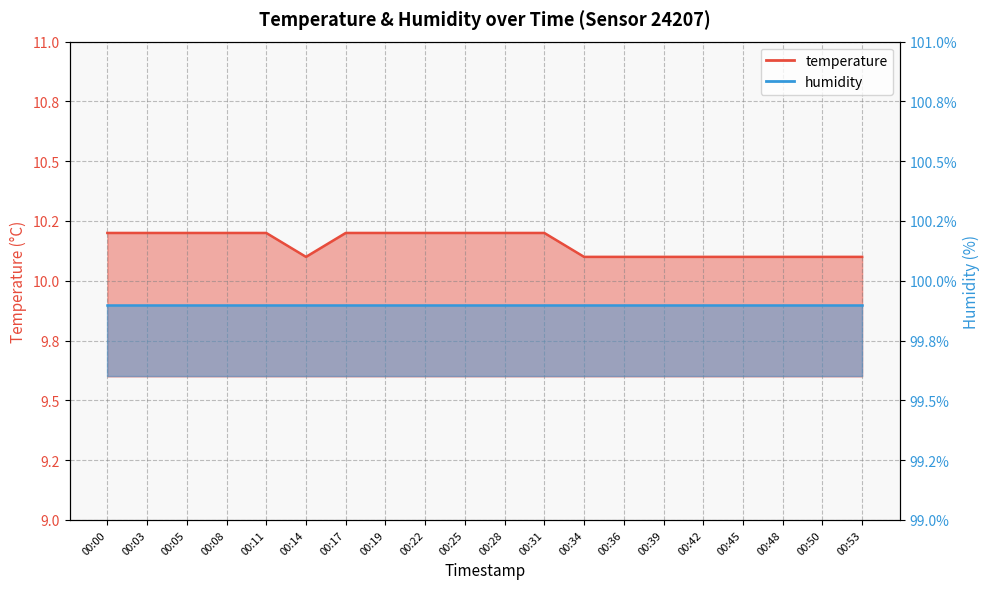

Where is the first local minimum?

00:14